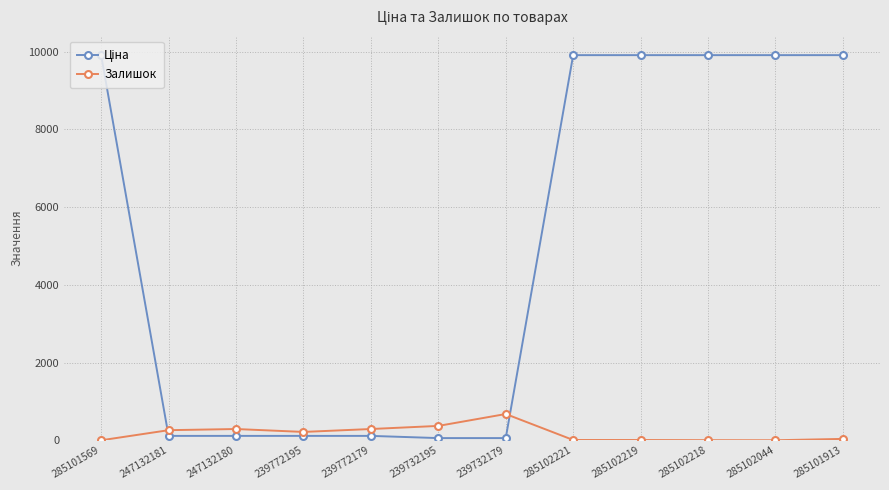

What is the maximum value shown in the chart?

9908.5